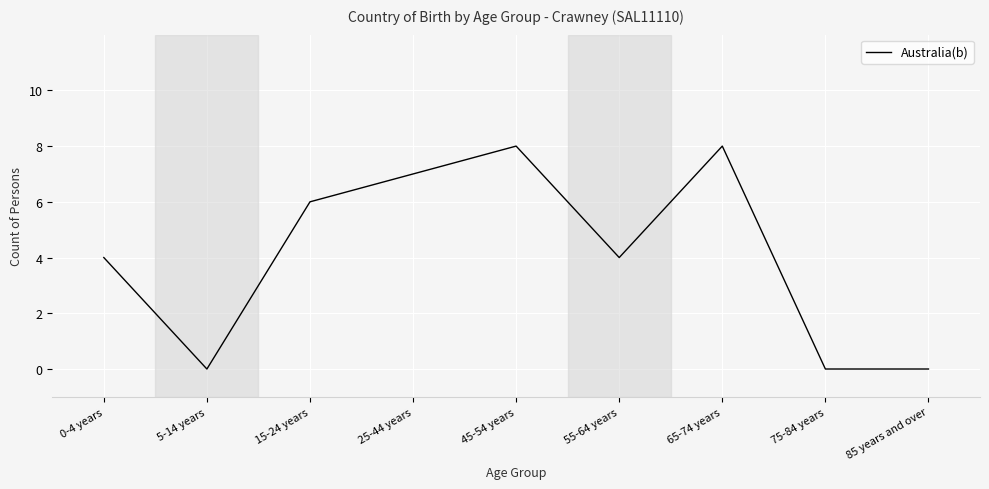

What is the difference between the values at 0-4 years and 25-44 years?

3